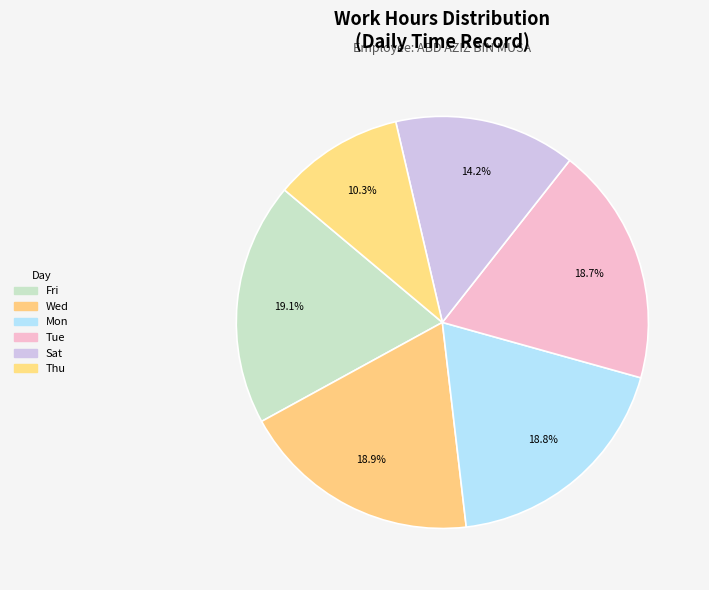

How many slices are in this pie chart?

6